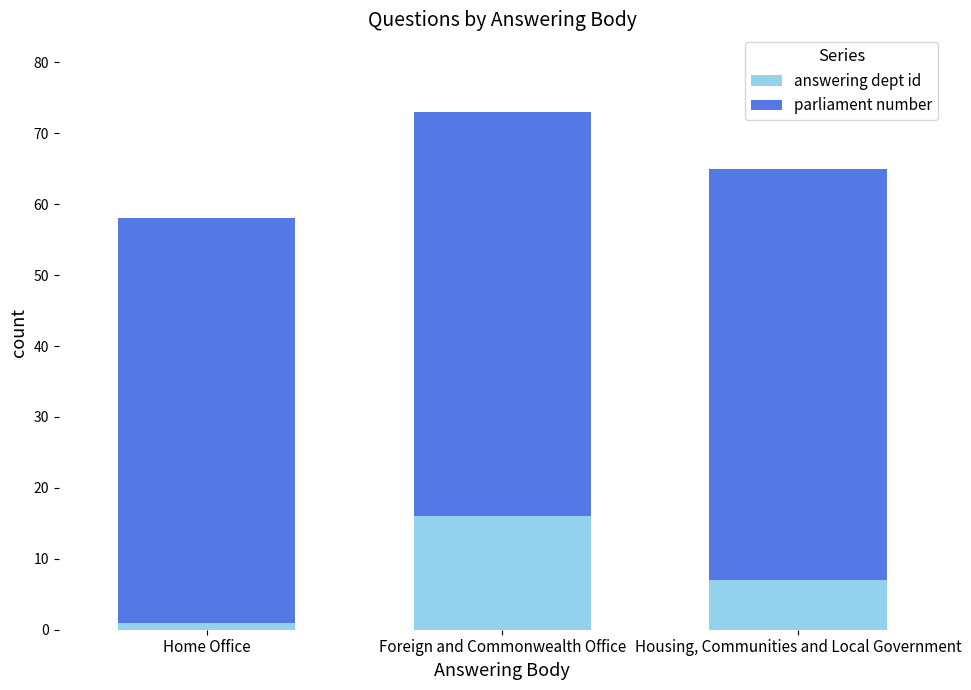

What is the sum of all answering dept id values?

24